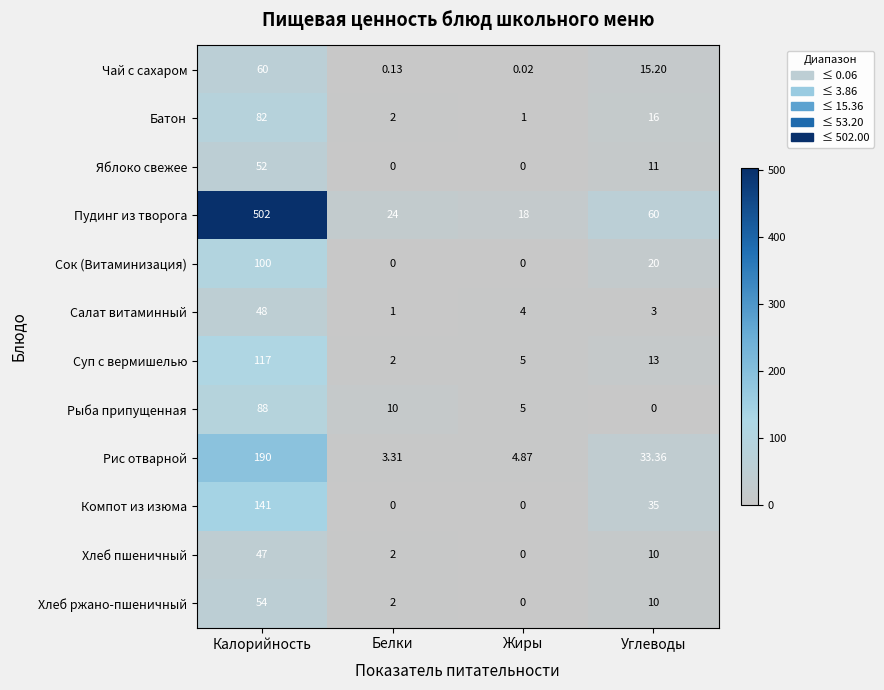

Where is Рыба припущенная nearest to the value 44?

Белки